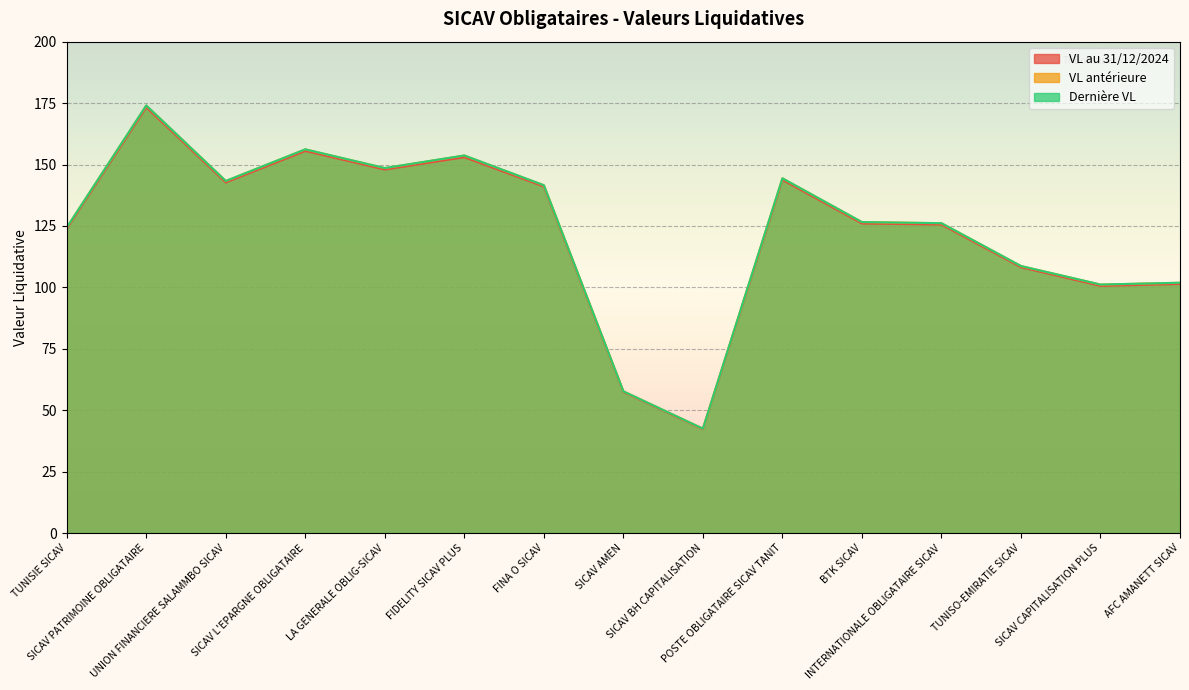

What is the difference between the maximum and minimum values in the VL antérieure series?

131.5